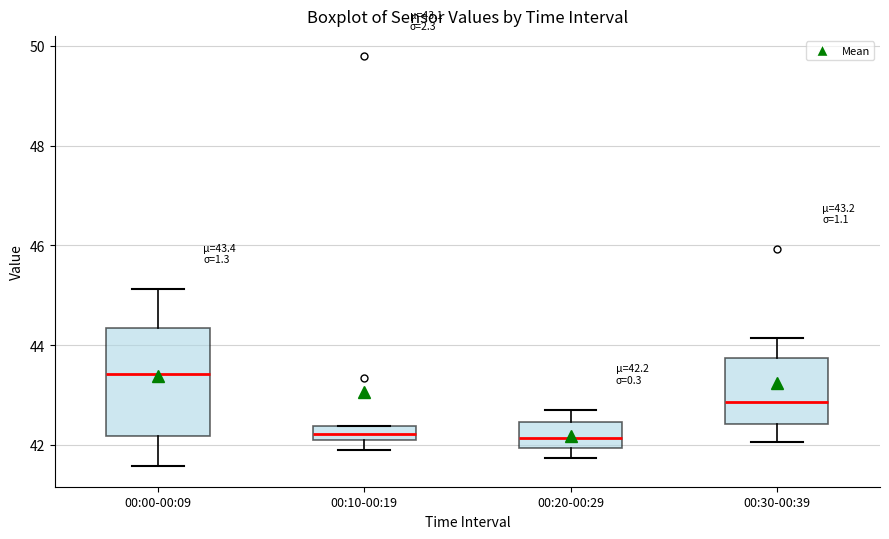

Which box has the highest median line?

00:00-00:09